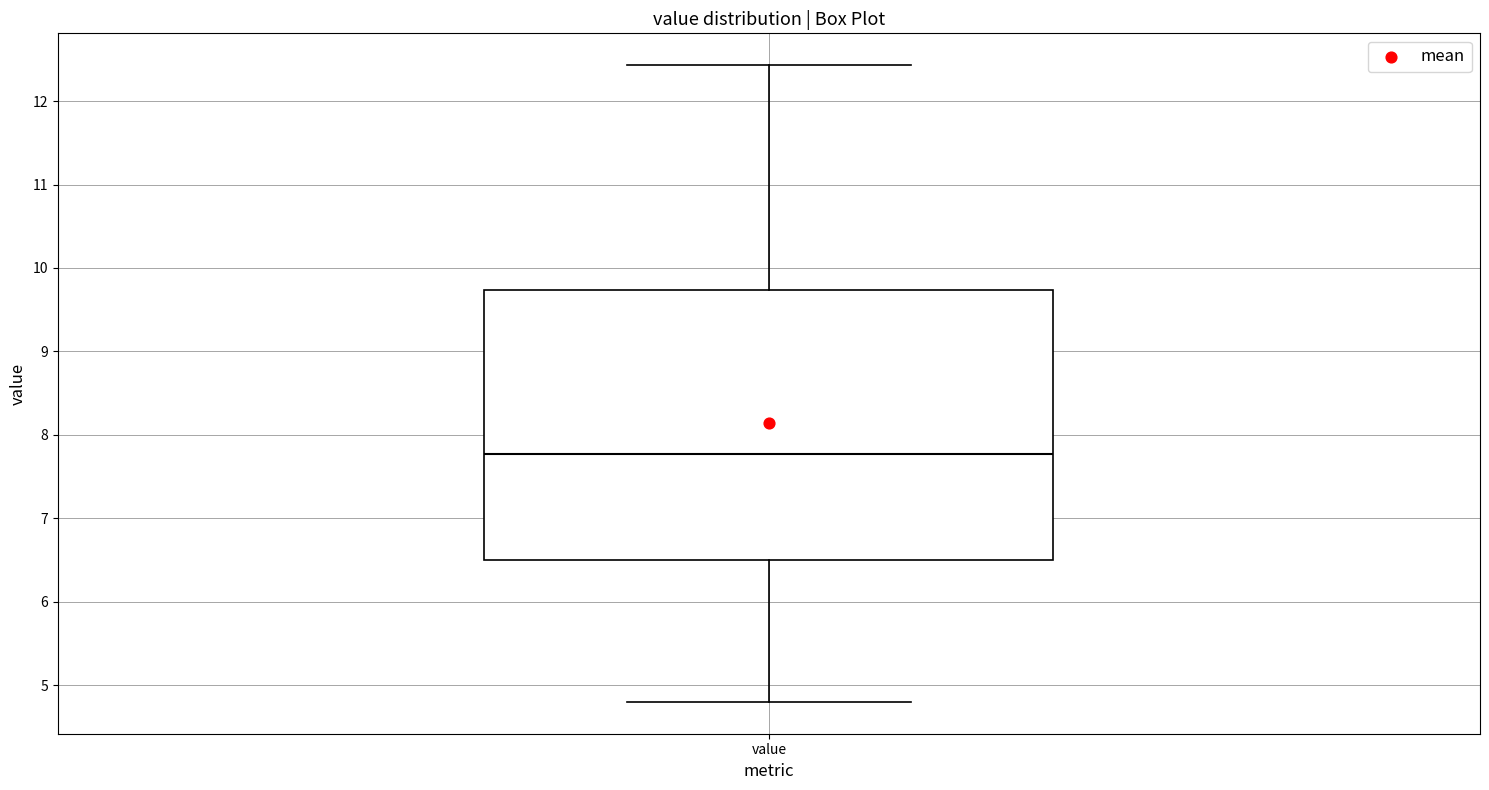

Where does the median line of the box for value sit on the y-axis? The values are not printed on the chart, so give them approximately, as read against the axis.

7.8